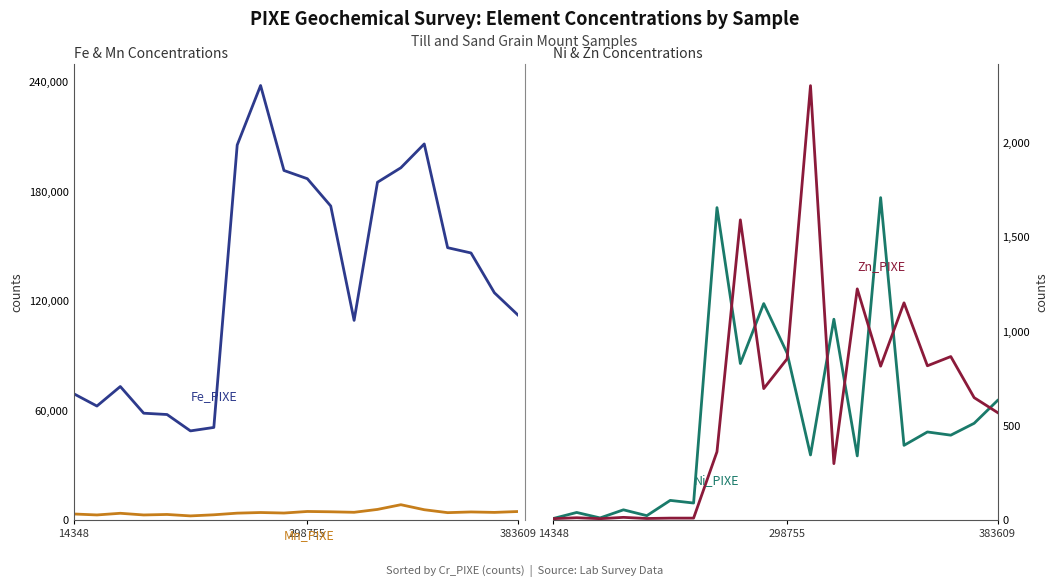

True or false: Zn_PIXE and Fe_PIXE intersect in this chart.

False